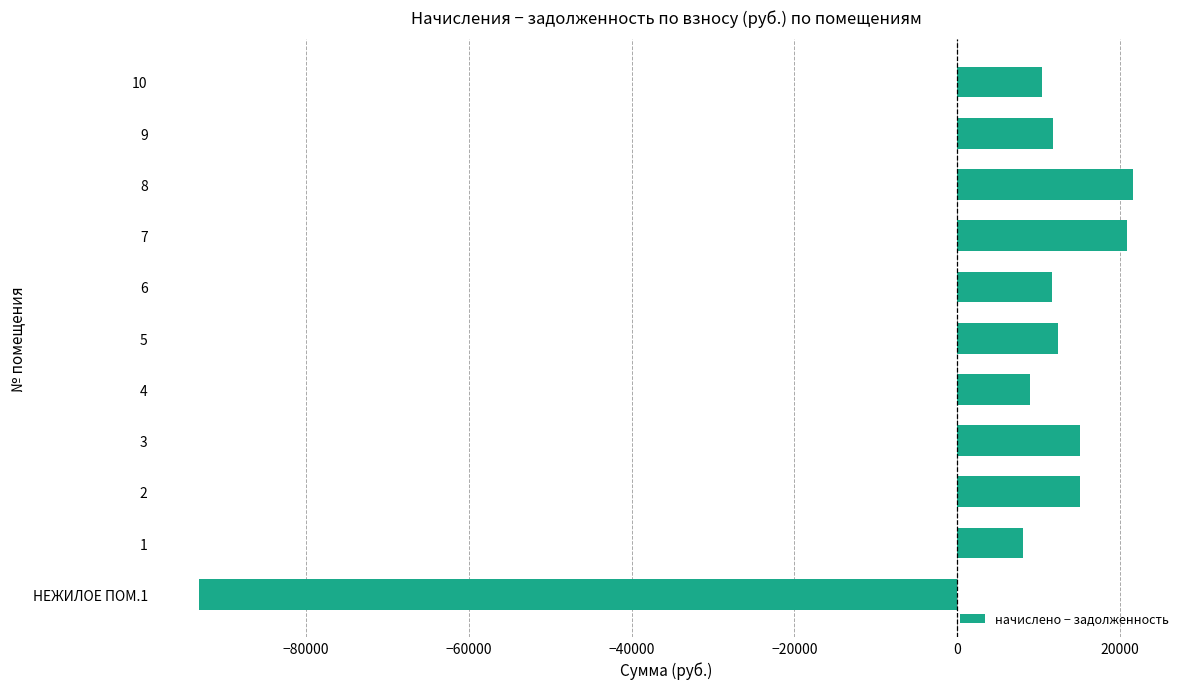

What is the change in value from 5 to 7?

+8554.8